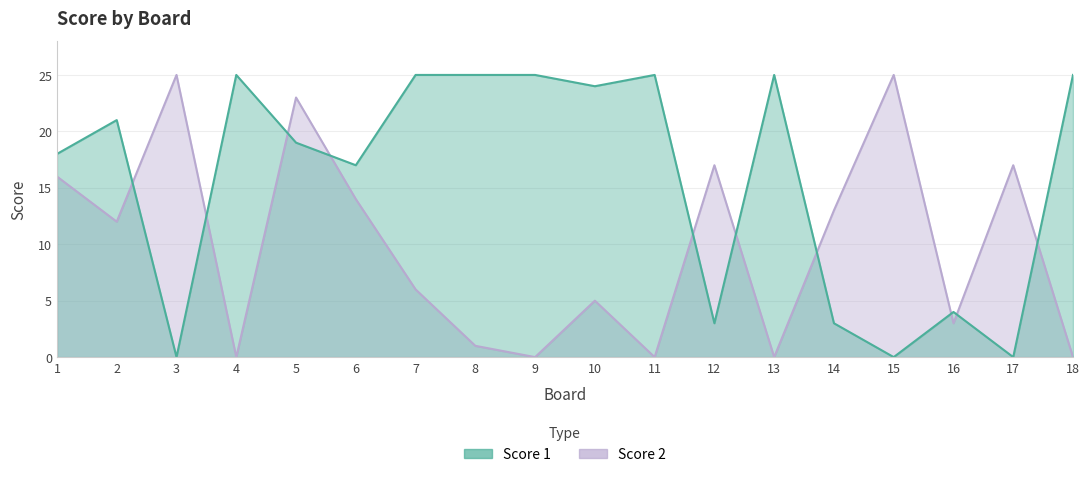

How many categories are shown in the chart?

18